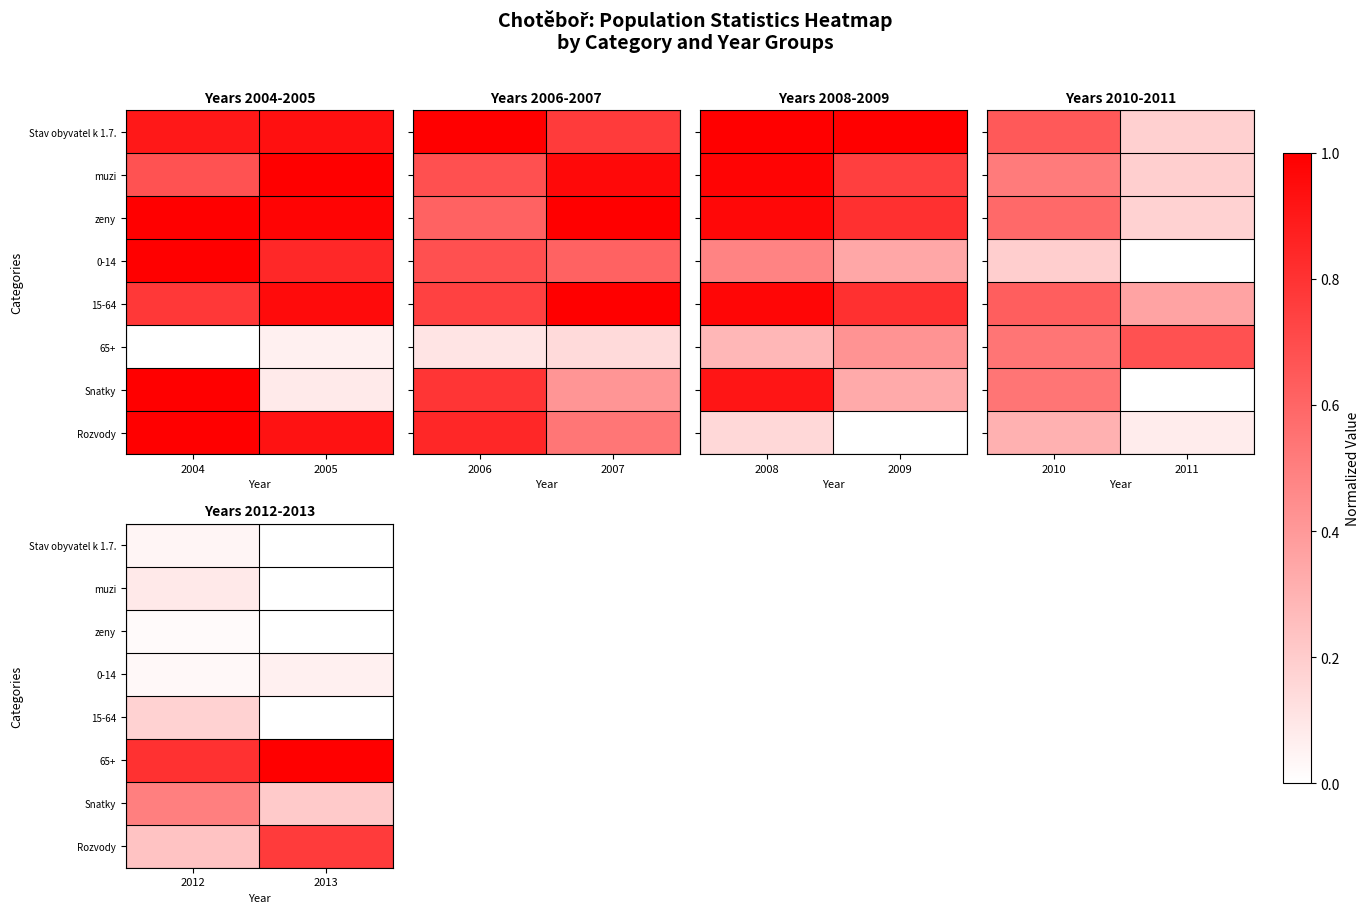

Which has a higher value, 2012 or 2013?

2012